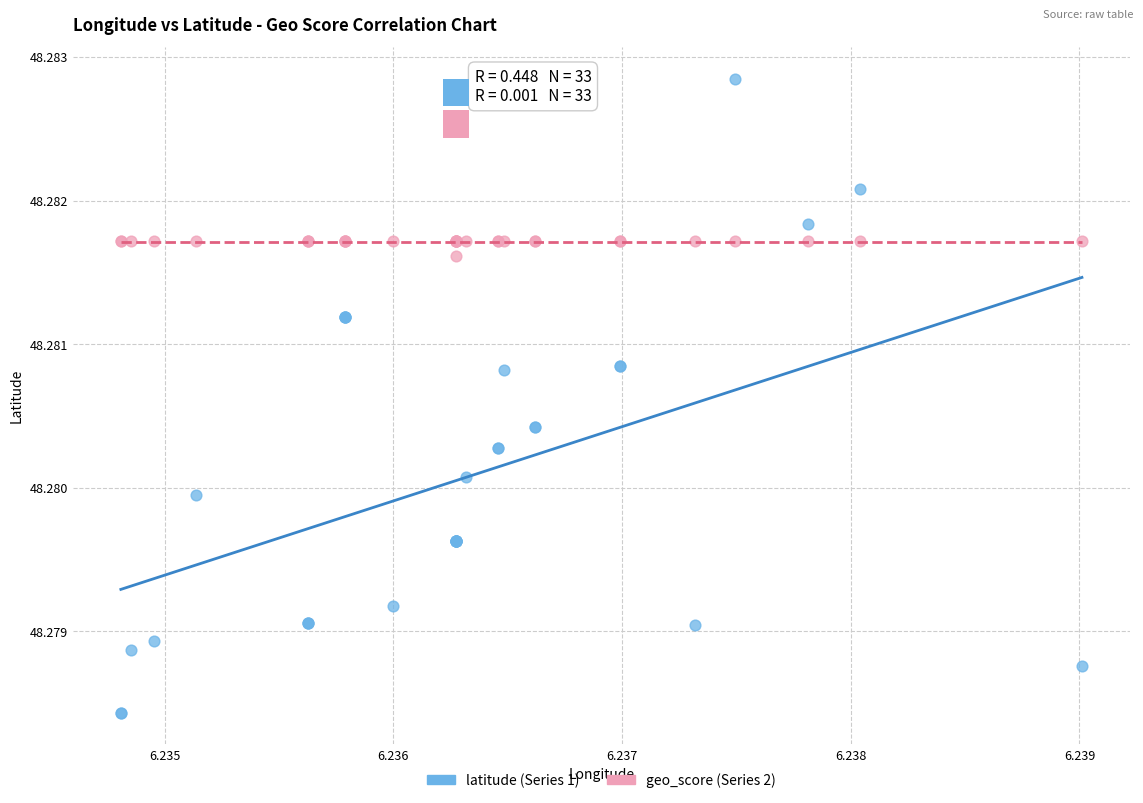

Which series reaches the maximum Y coordinate?

latitude (Series 1)